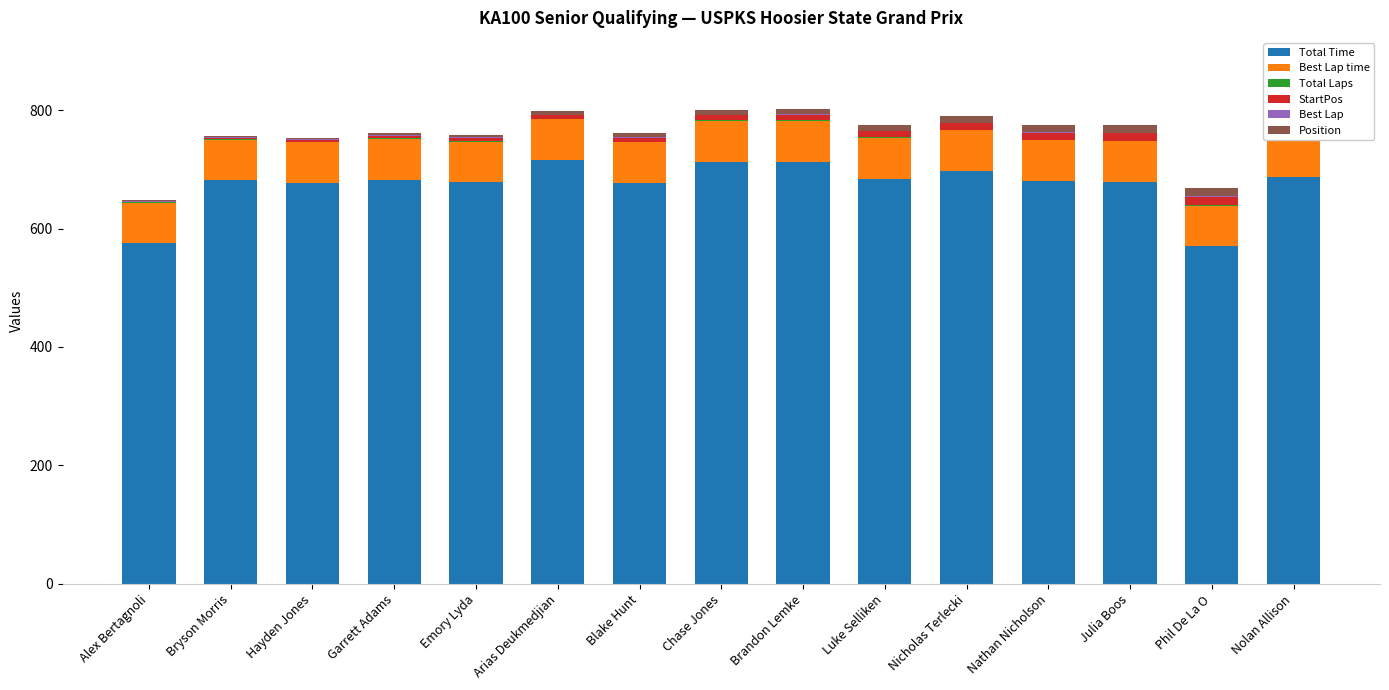

Which has a higher value, Nolan Allison or Julia Boos?

Nolan Allison